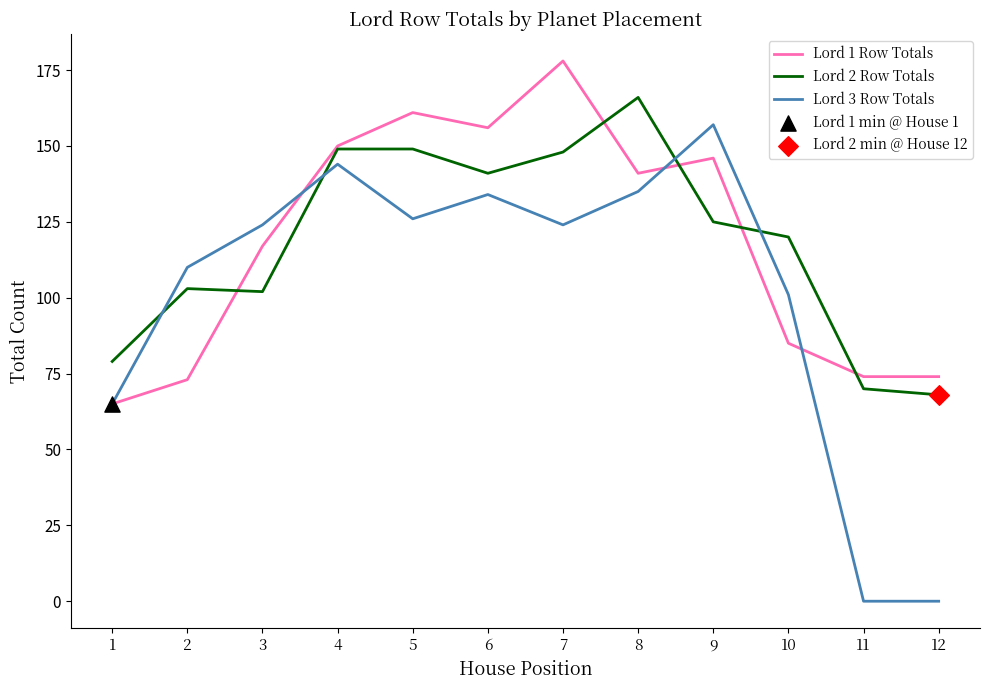

At which category is the sum across all series the highest?

7